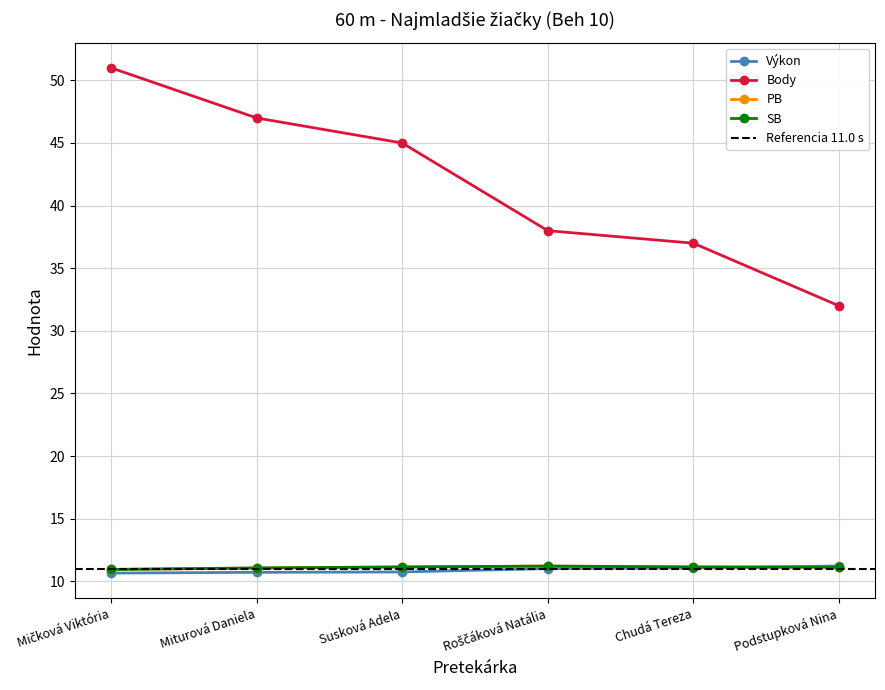

Does the chart display data point markers on the line(s)?

Yes